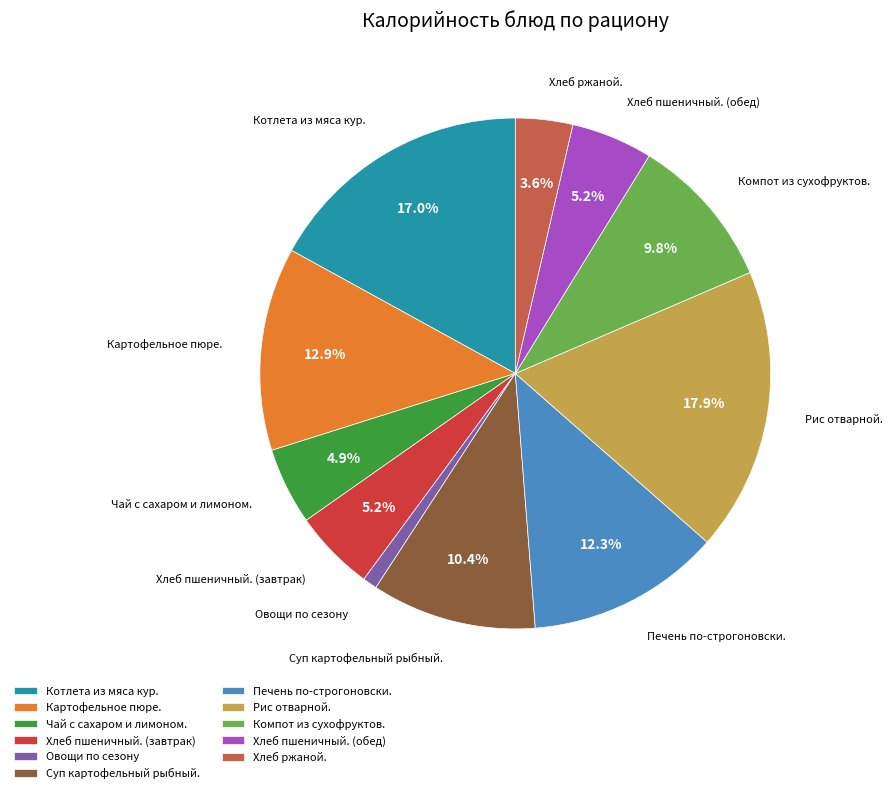

What is the ratio of the value at Картофельное пюре. to the value at Хлеб пшеничный. (обед)?

2.5